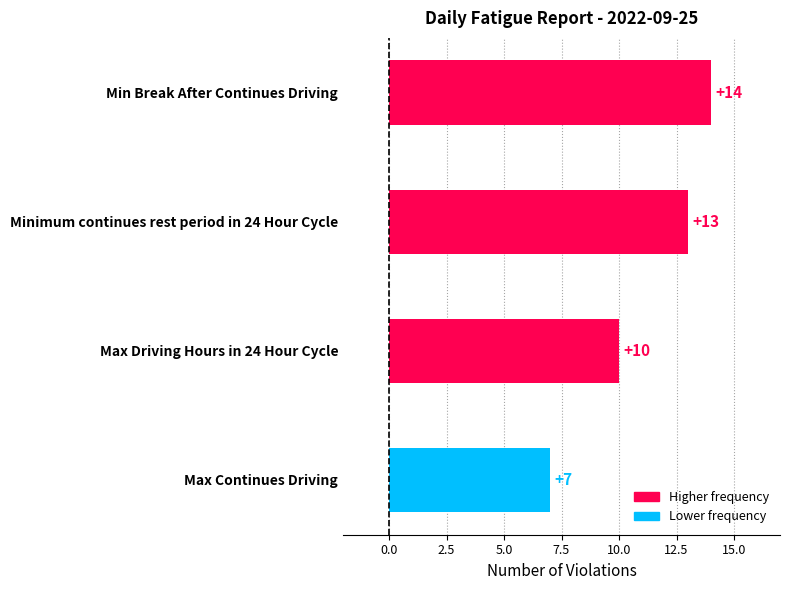

What is the label of the 4th bar from the bottom?

Min Break After Continues Driving